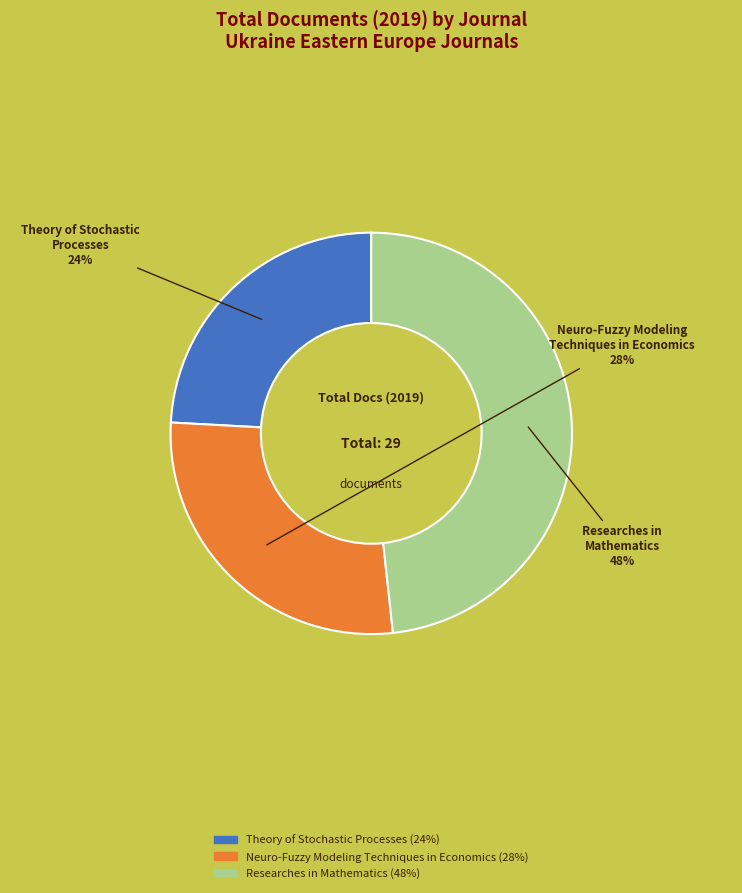

Does any single category account for the majority?

No